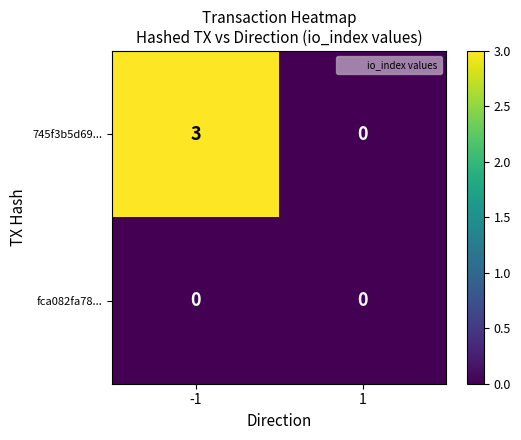

What is the difference between the maximum and minimum values in the 745f3b5d69... series?

3